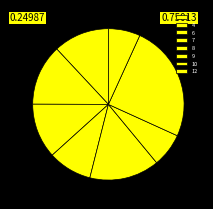

To the nearest percent, what is the combined percentage of 8 and 12?

22%